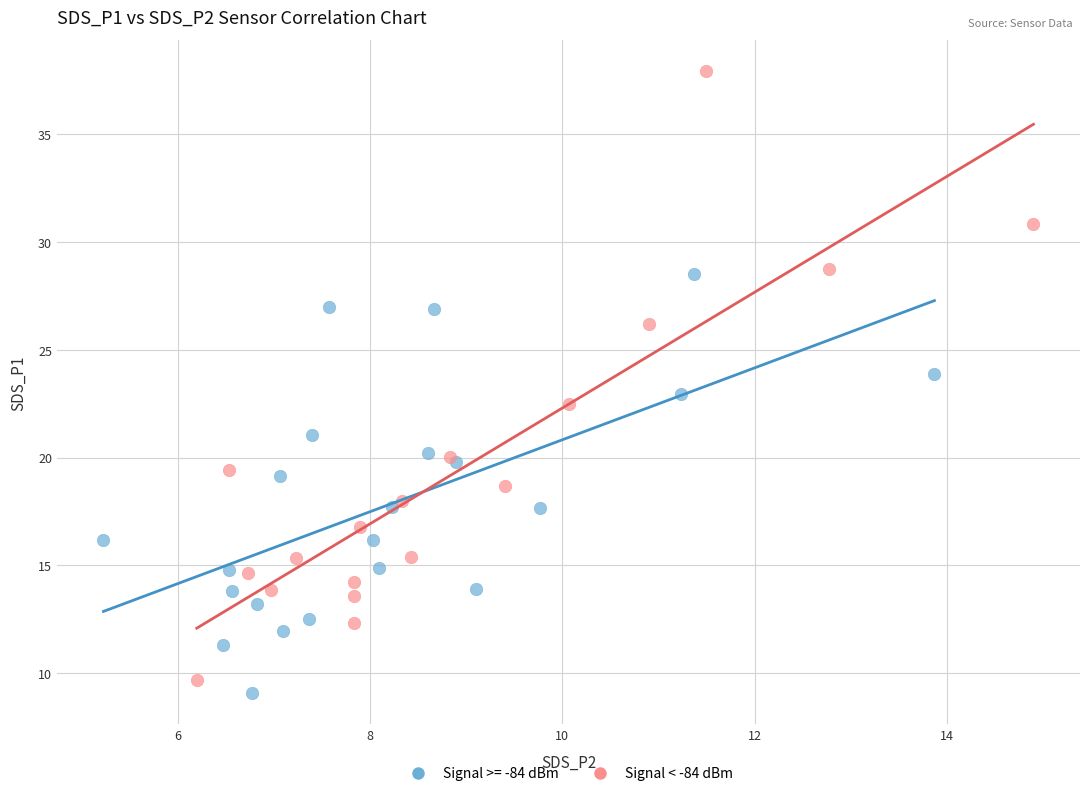

Which series contains the highest Y value?

Signal < -84 dBm